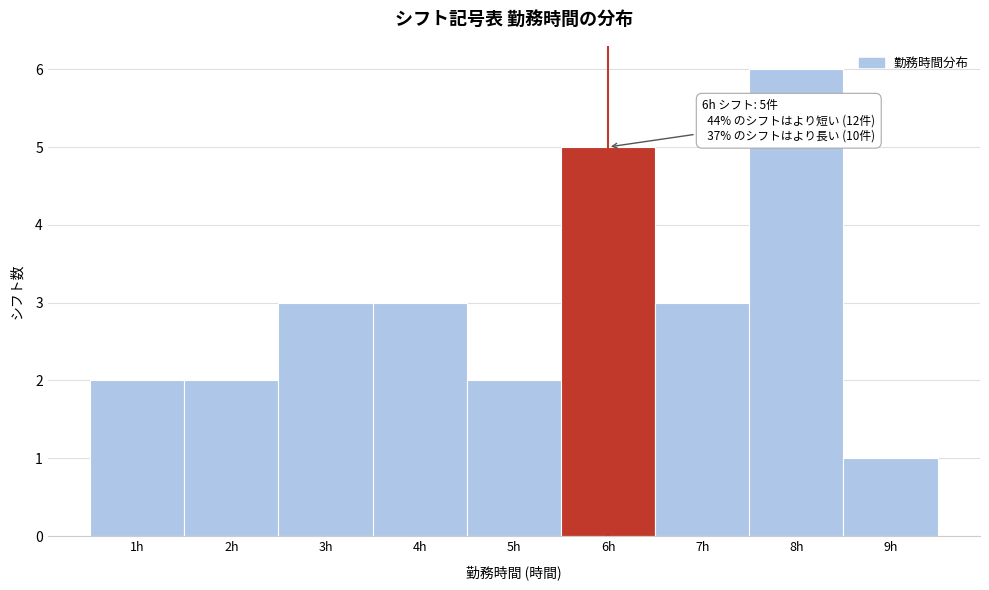

Which range on the x-axis has the tallest bar?

7.5 to 8.5